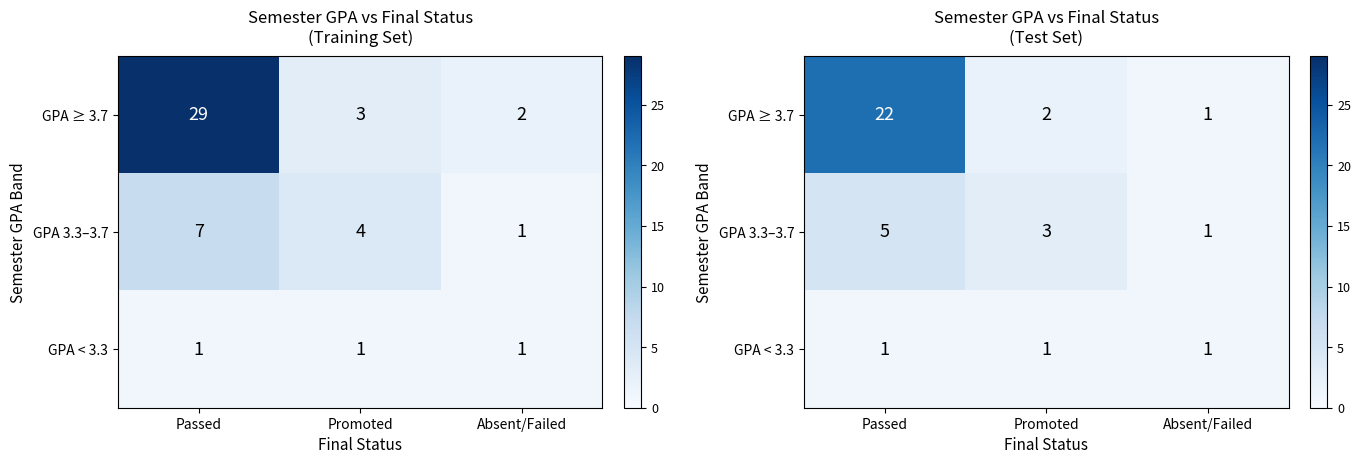

At which label does GPA 3.3–3.7 reach its peak?

Passed